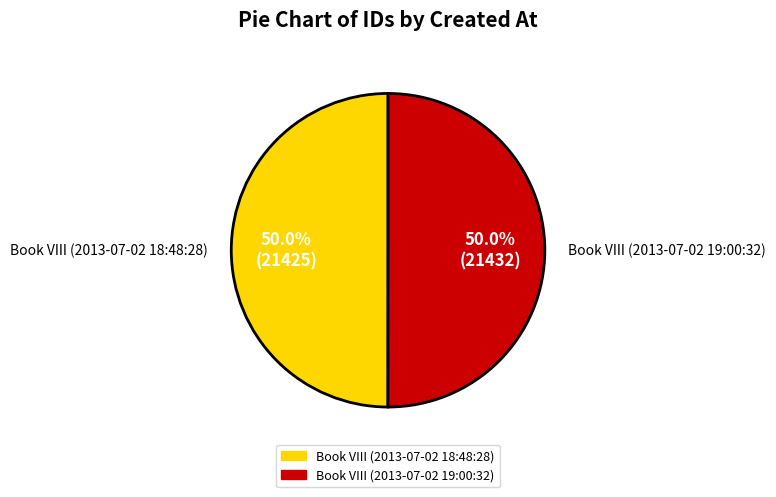

What percentage is the Book VIII (2013-07-02 18:48:28) slice, to the nearest percent?

50%